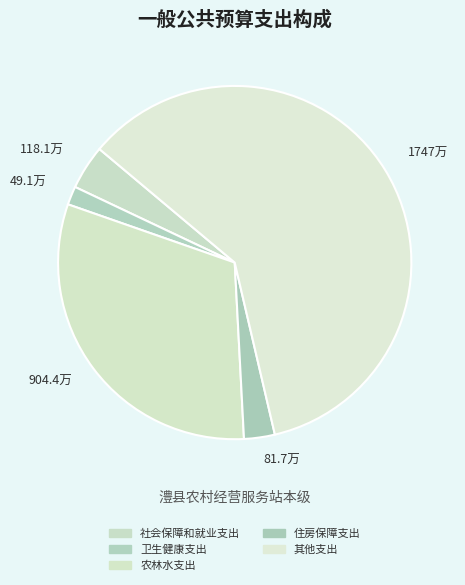

Which category has the biggest portion of the pie?

其他支出